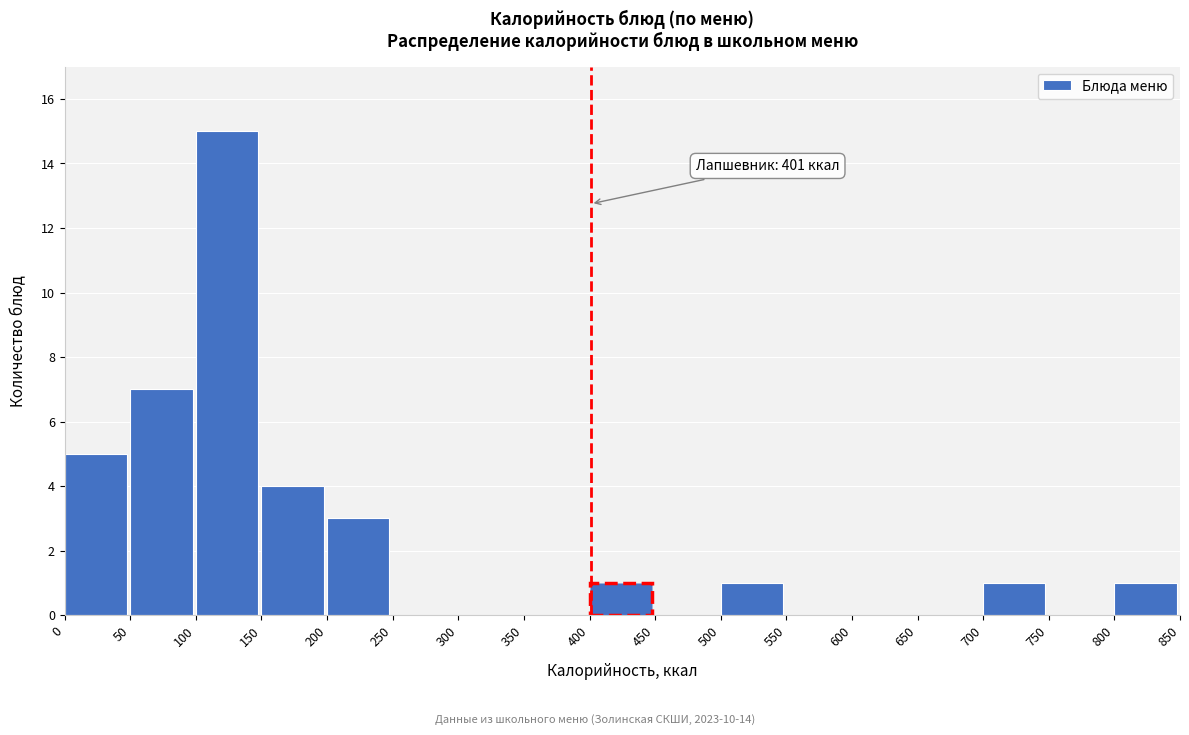

Over which range of the x-axis is the bar tallest?

100 to 150